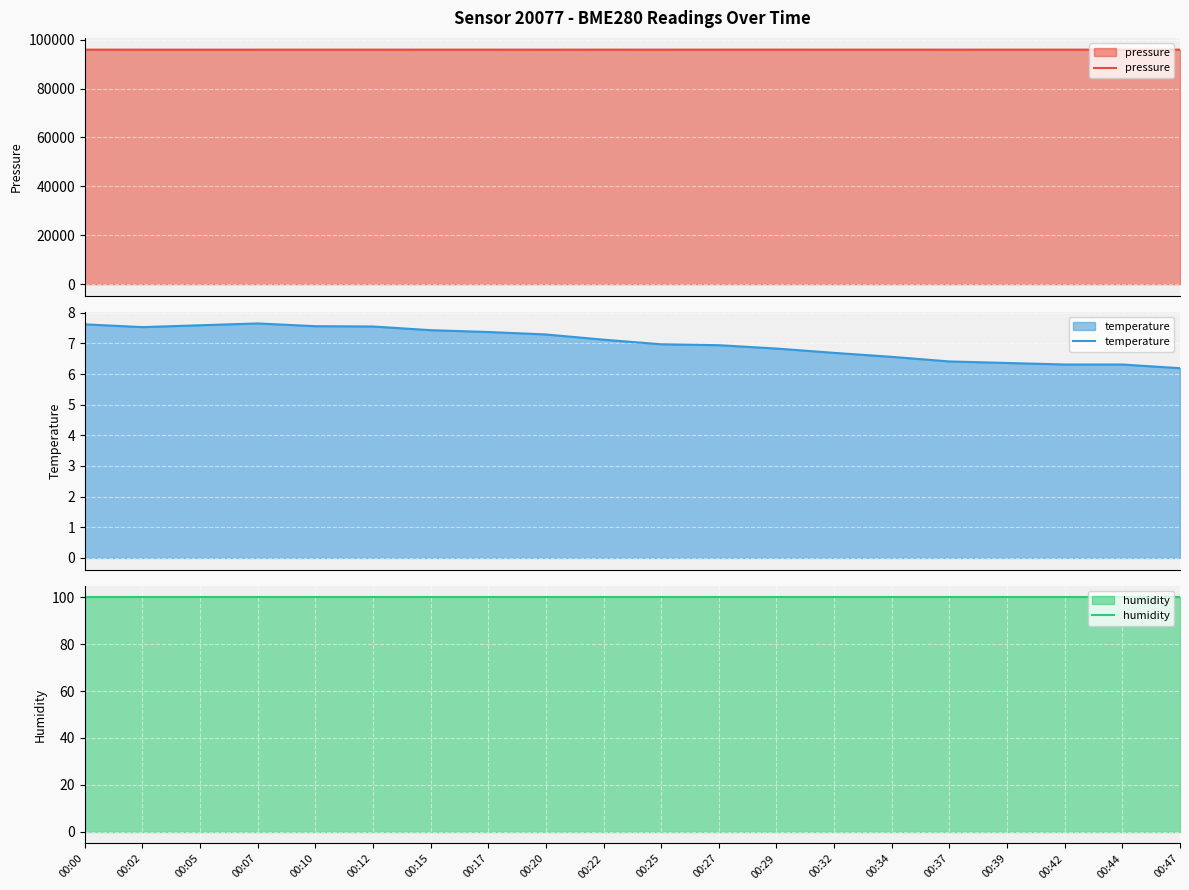

The value of pressure at 00:05 is 27972.4. True or false?

False